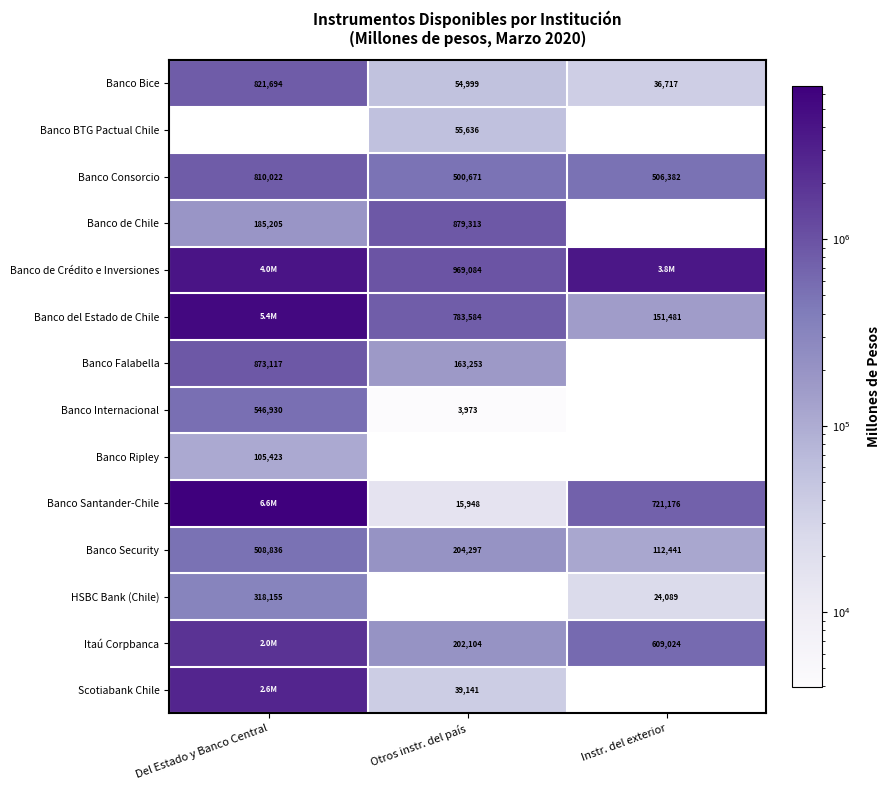

What is the maximum value for Banco Consorcio?

810022